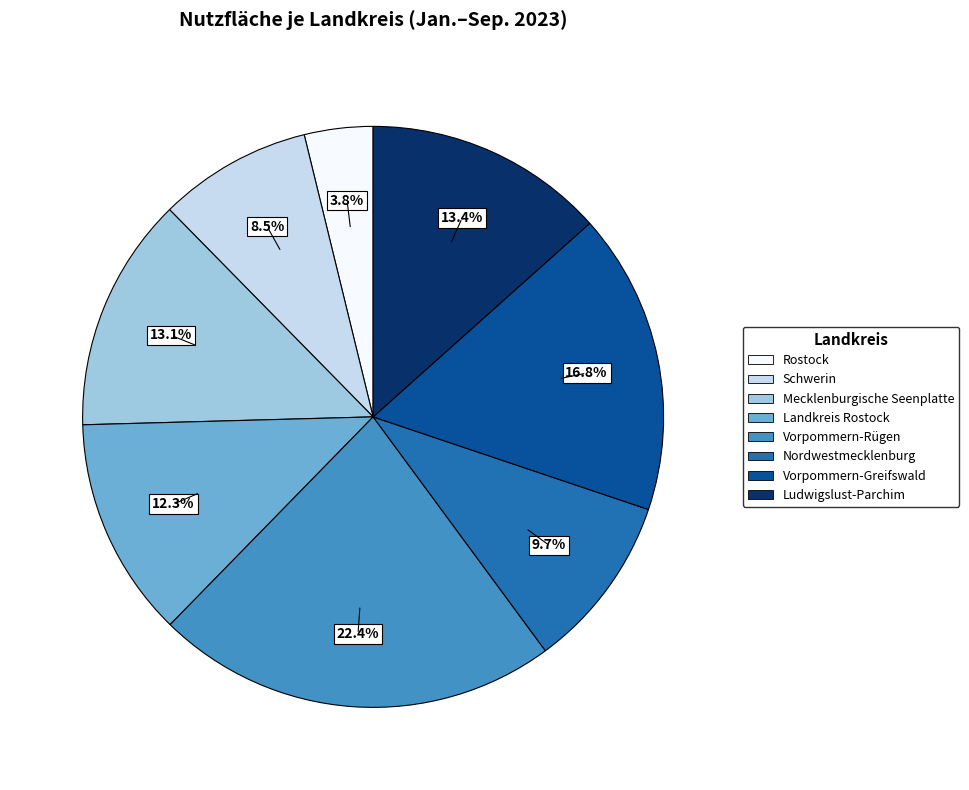

To the nearest percent, what is the difference between the Mecklenburgische Seenplatte and Nordwestmecklenburg slice percentages?

3%